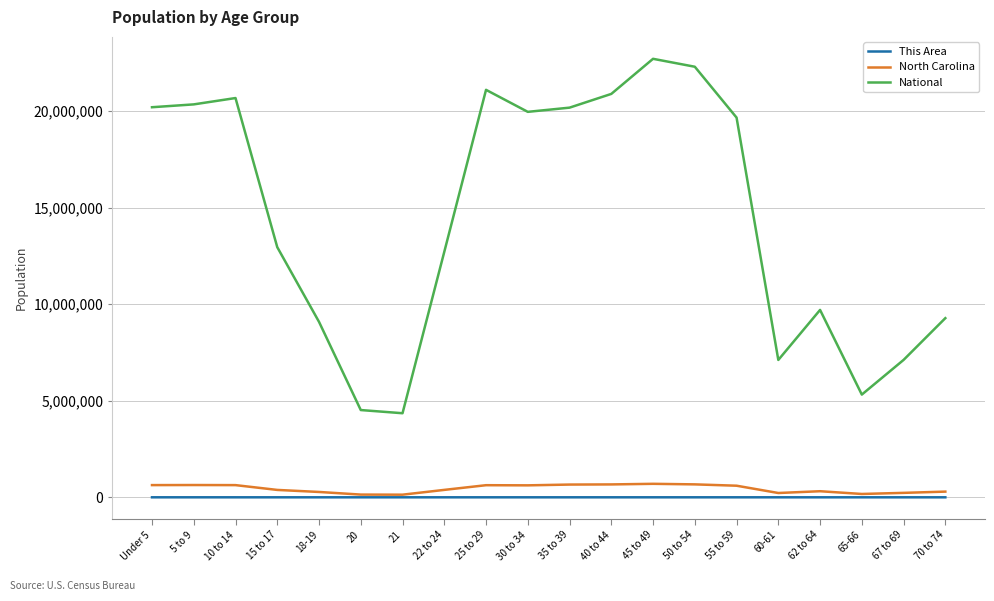

At which label is National closest to 13531442?

15 to 17